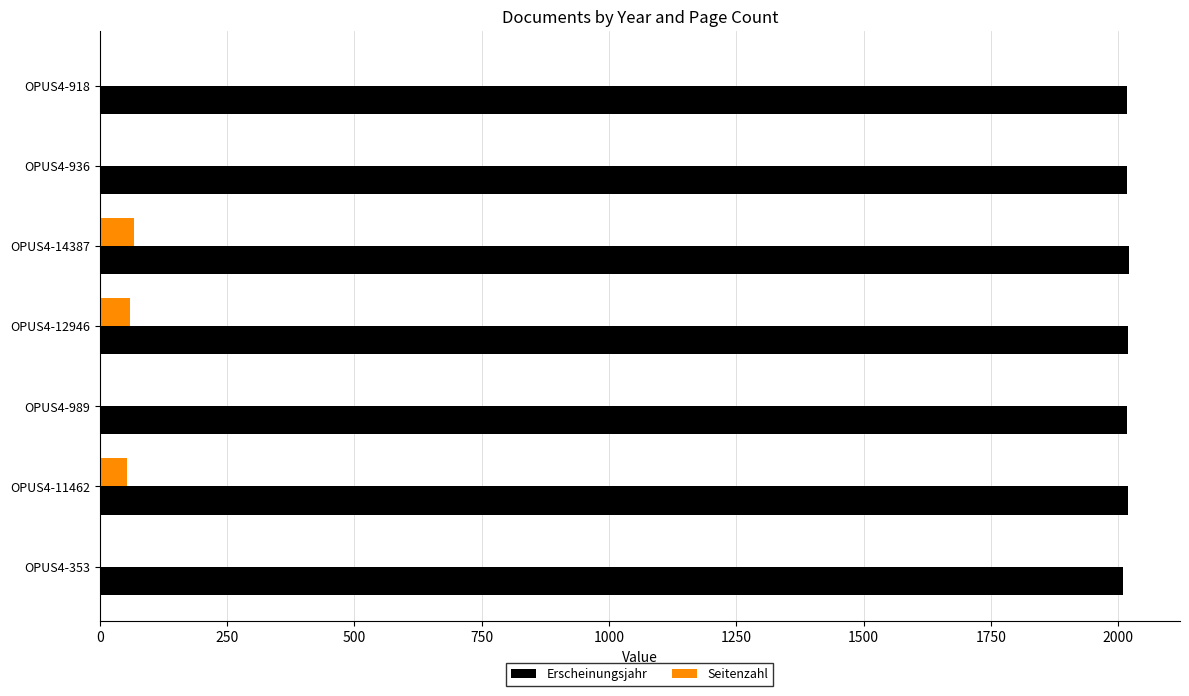

Which series has the largest total across all categories?

Erscheinungsjahr